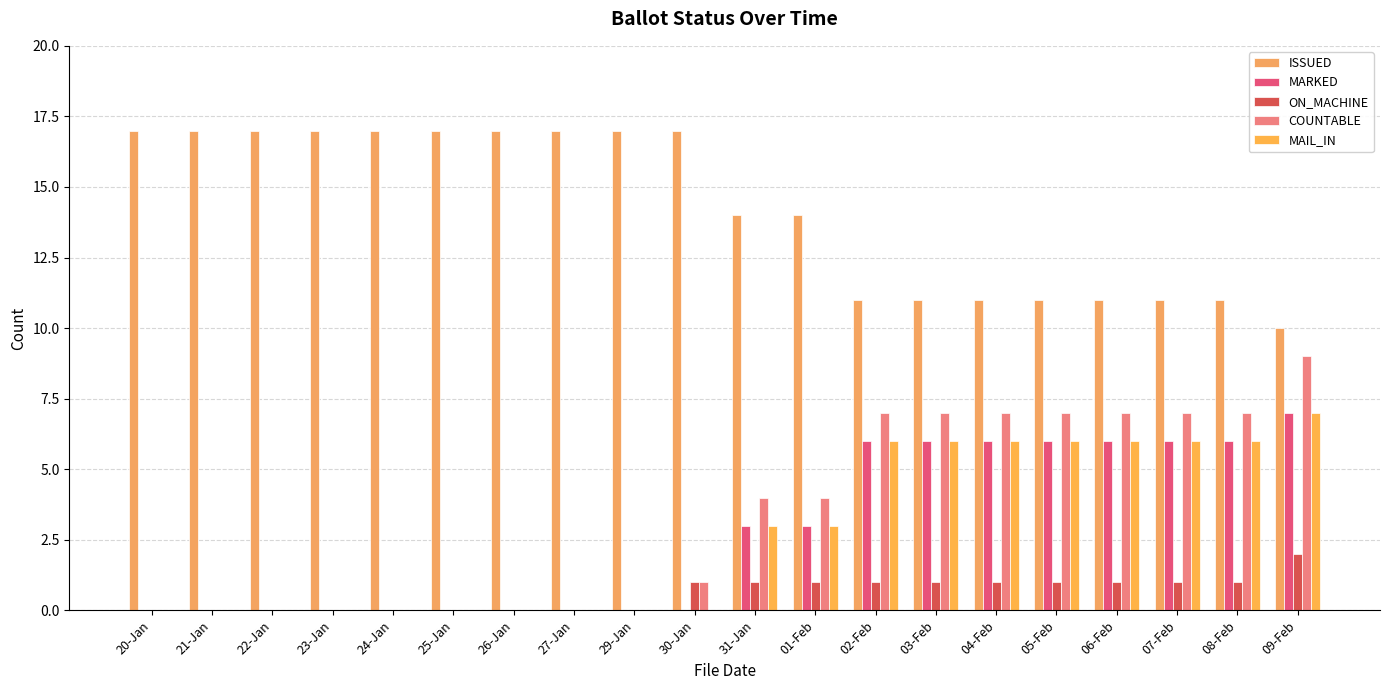

What is the difference between the highest and lowest values at 08-Feb?

10